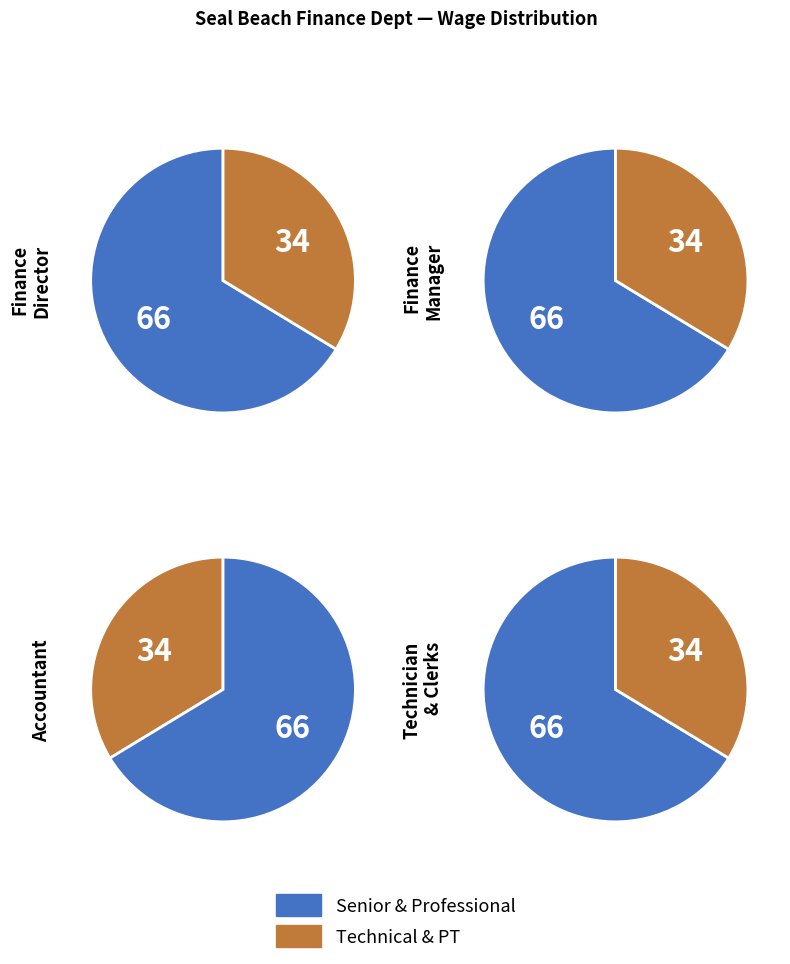

Which has a higher value, Accountant or Finance Manager?

Finance Manager